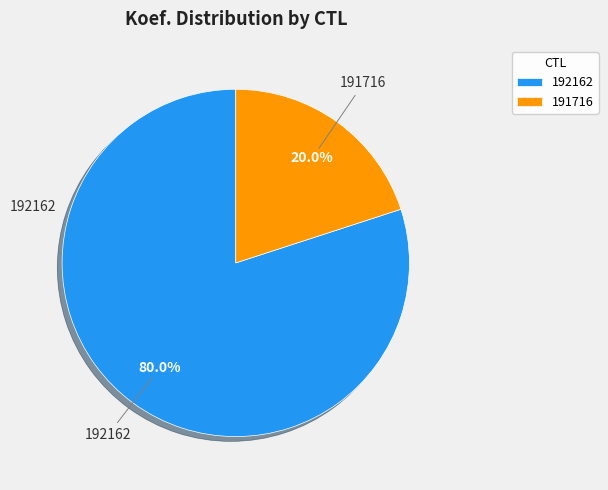

What percentage is the 191716 slice, to the nearest percent?

20%